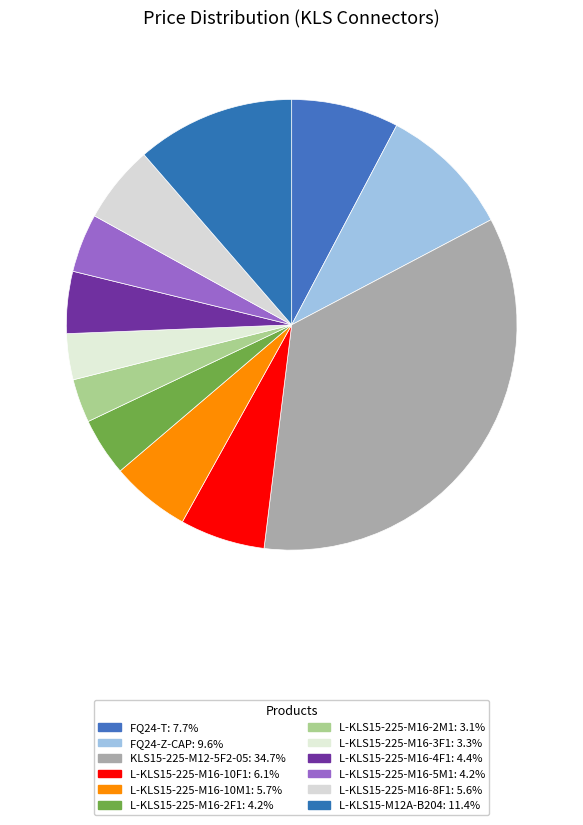

To the nearest percent, what is the combined percentage of L-KLS15-225-M16-8F1 and L-KLS15-225-M16-5M1?

10%